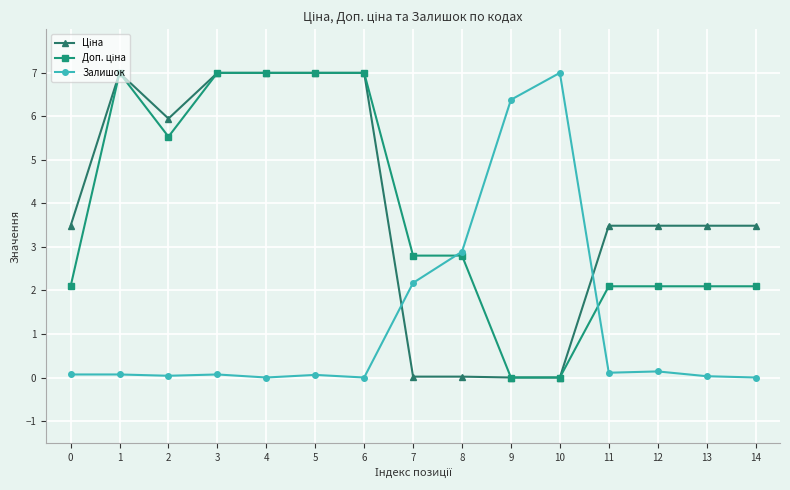

At how many categories does at least one series exceed 4?

8